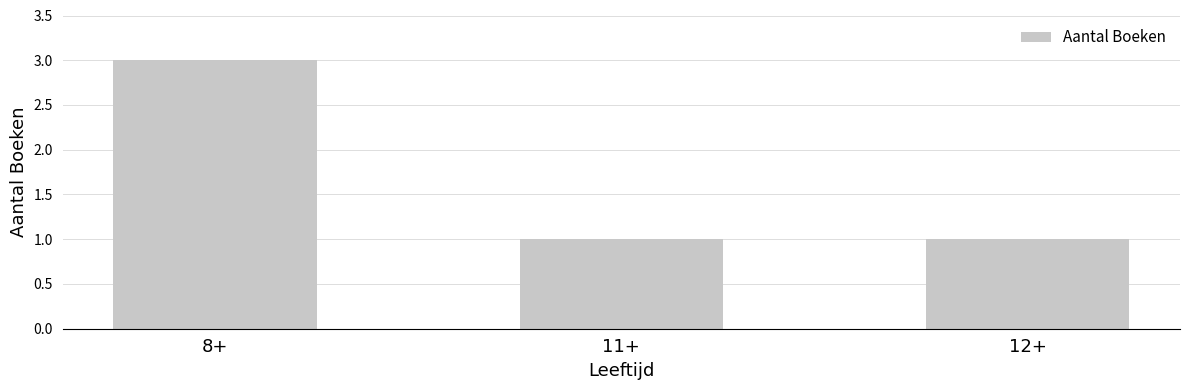

The chart shows a value of 2 at 8+. True or false?

False